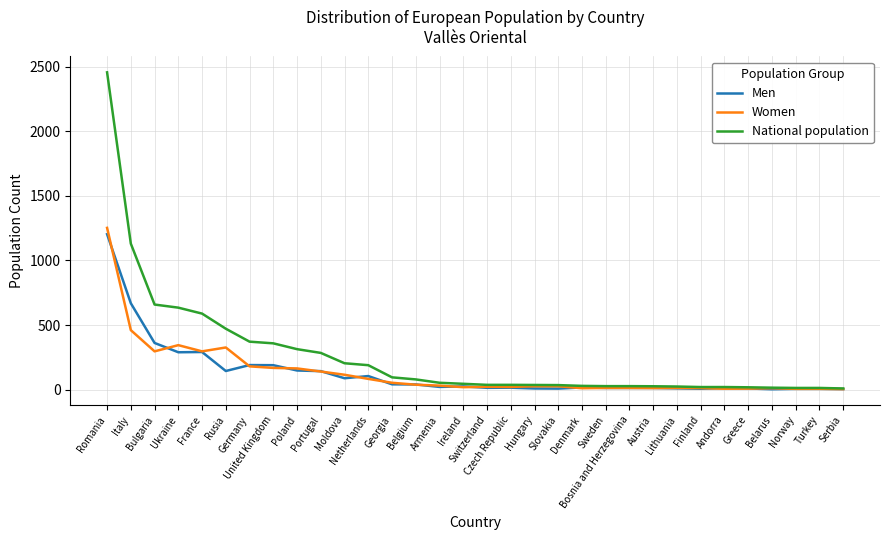

What is the maximum value for Women?

1252